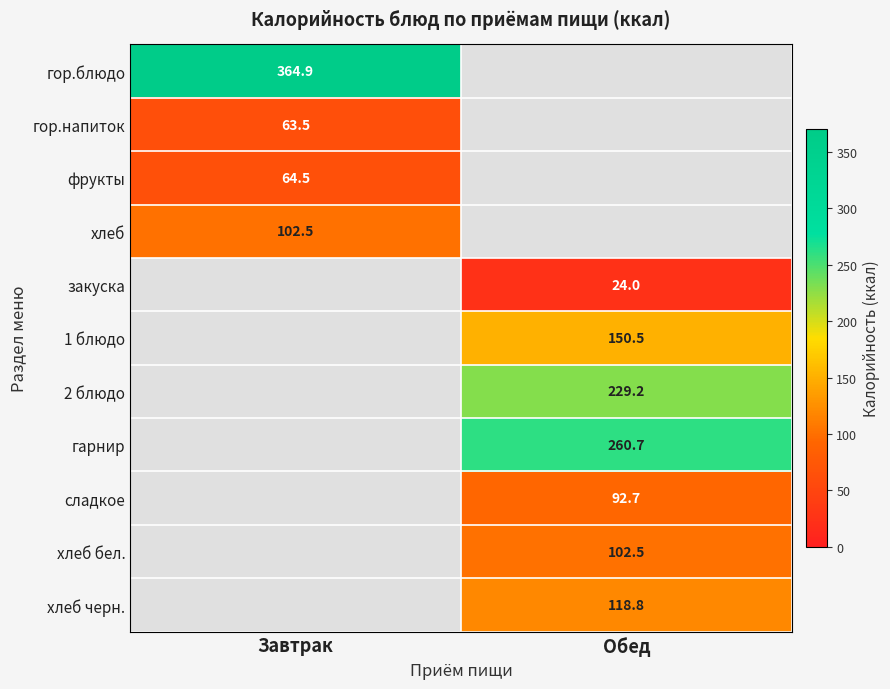

Is it true that гор.блюдо equals 364.9 at Завтрак?

True